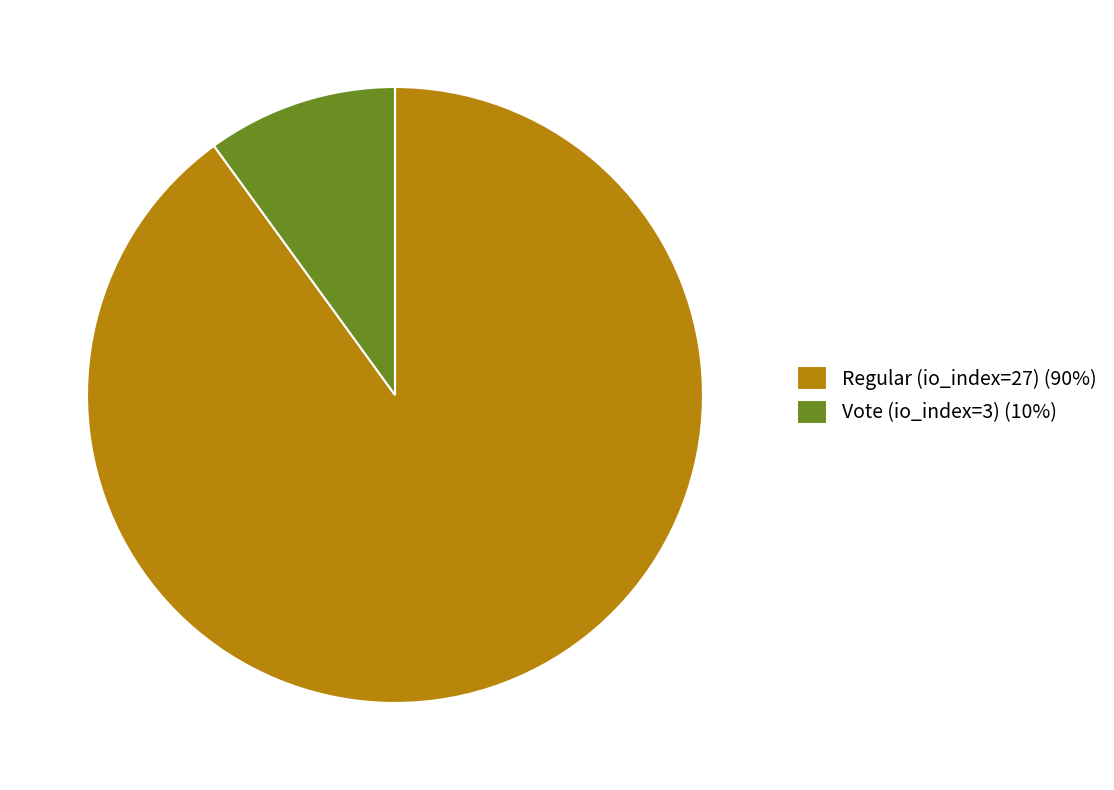

Between Regular (io_index=27) (90%) and Vote (io_index=3) (10%), which is larger?

Regular (io_index=27) (90%)